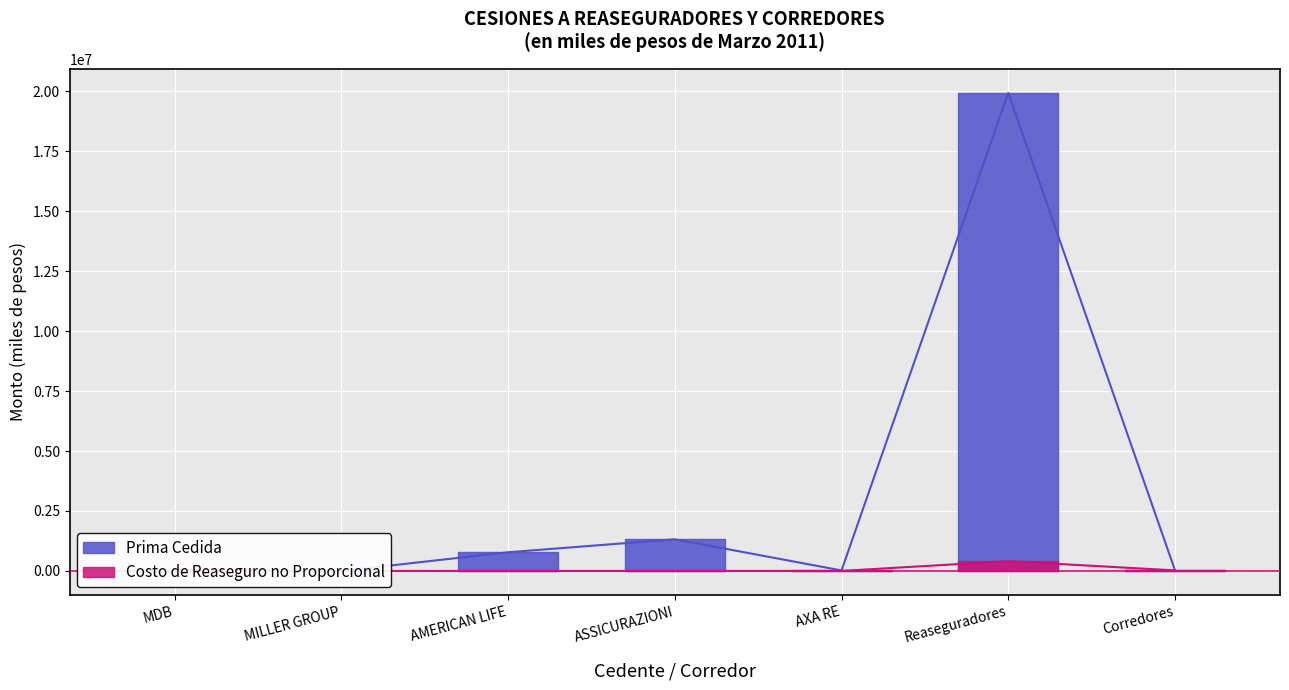

How many lines are shown in the chart?

2